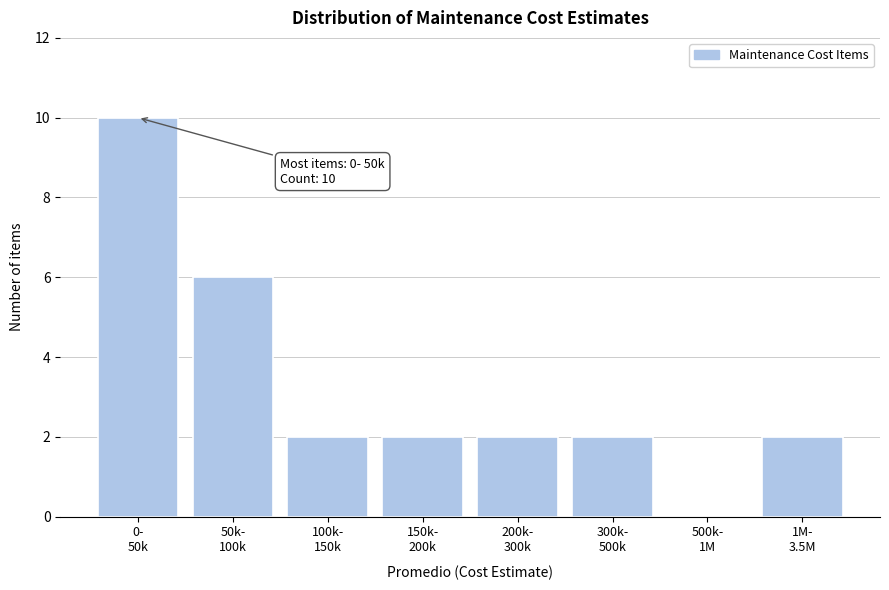

What is the sum of all values?

26